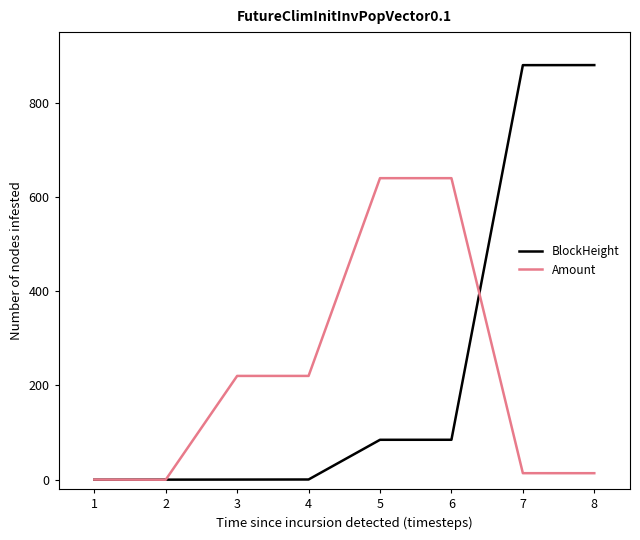

True or false: BlockHeight has a value of 84.7 at 5.

True